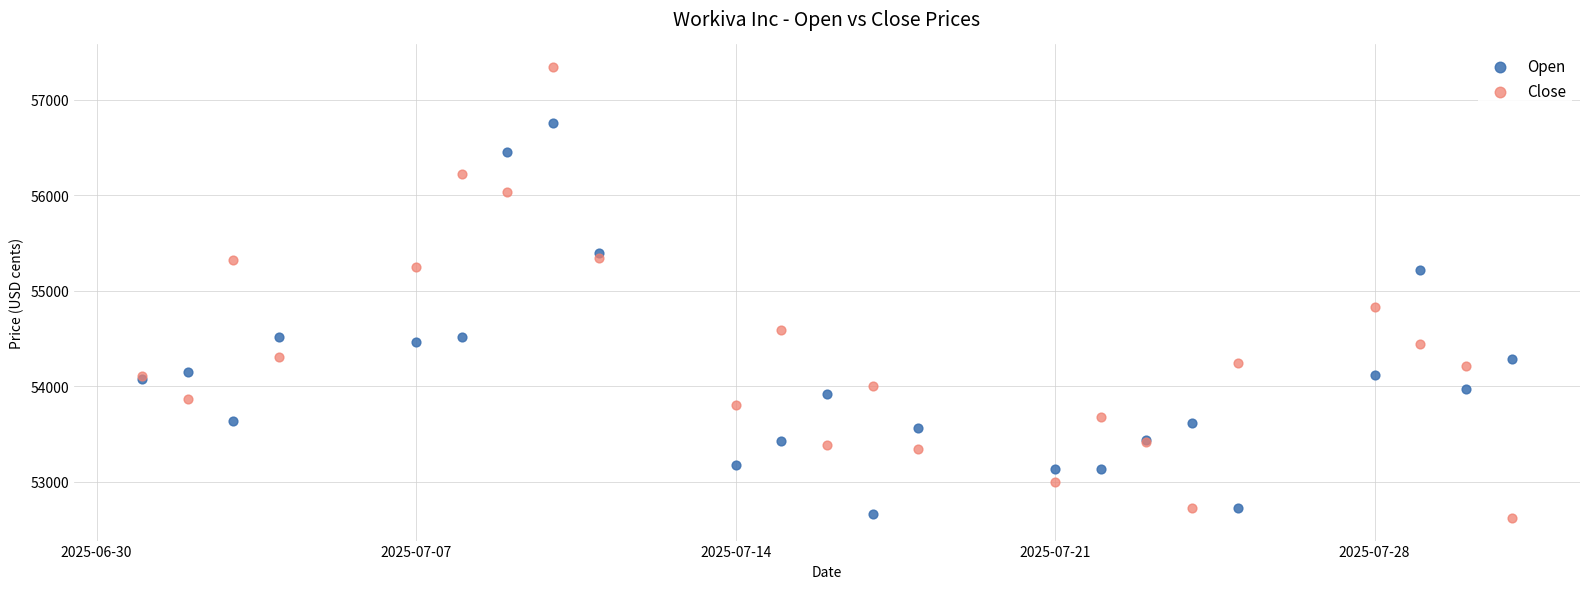

Which series contains the highest Y value?

Close